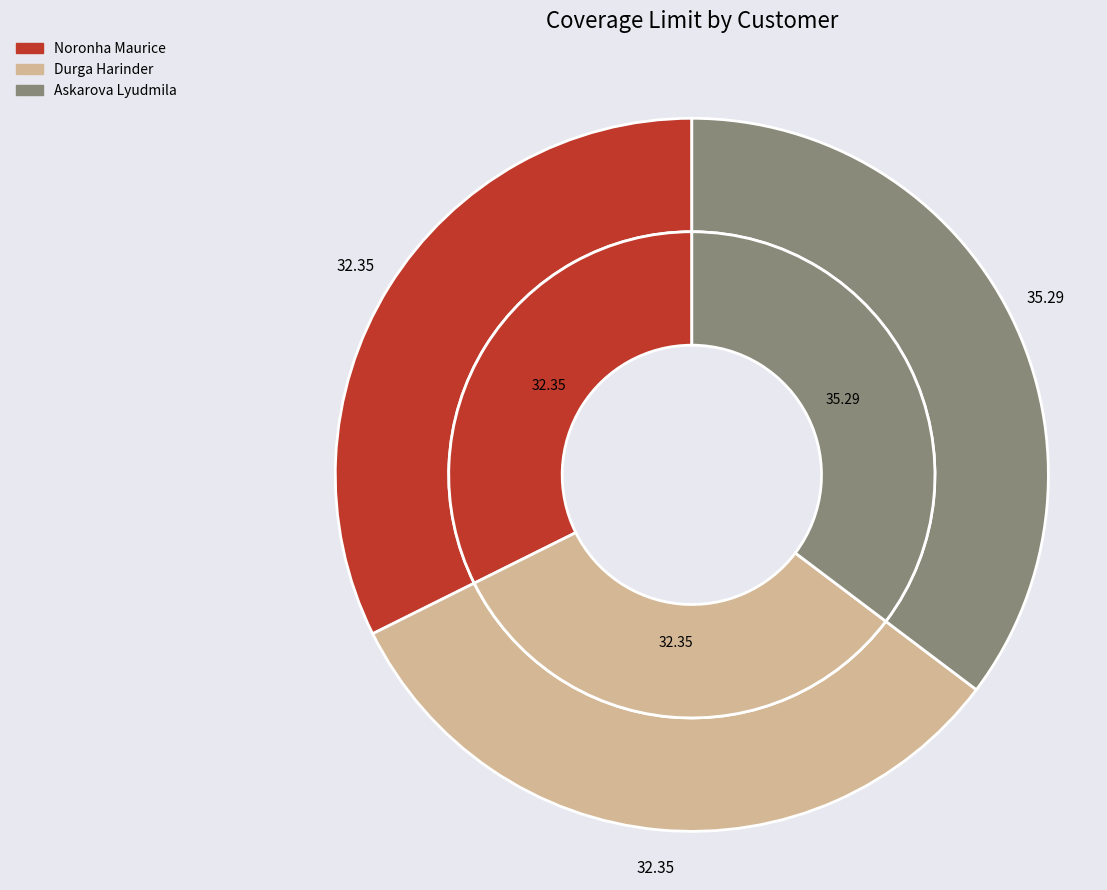

Does any single category account for the majority?

No